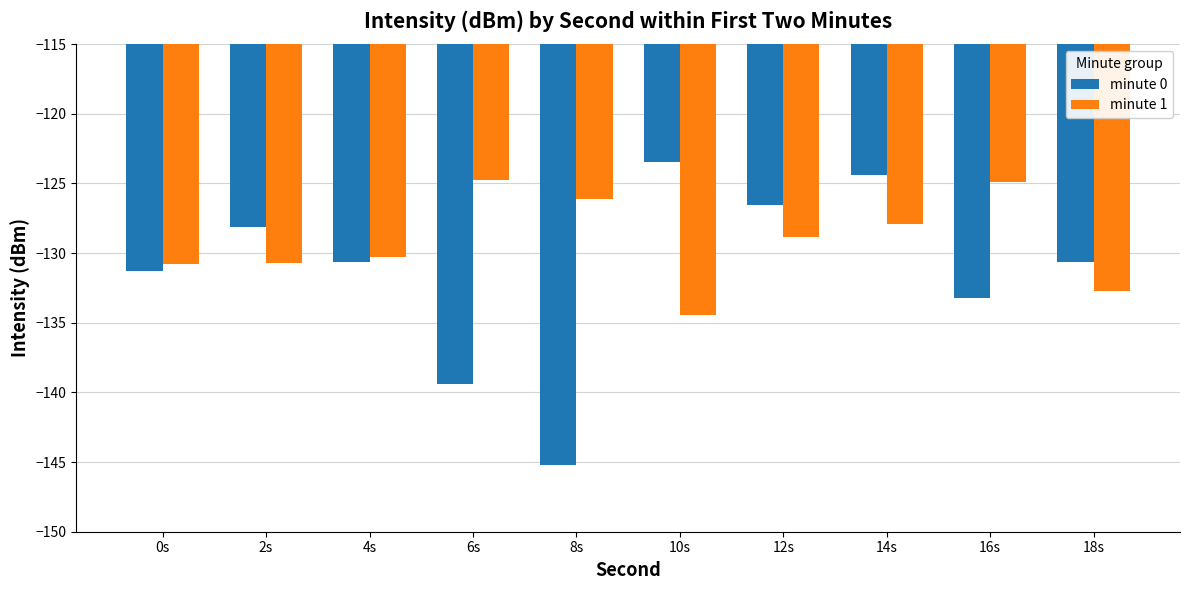

Rank the series by their average value, from lowest to highest.

minute 0, minute 1